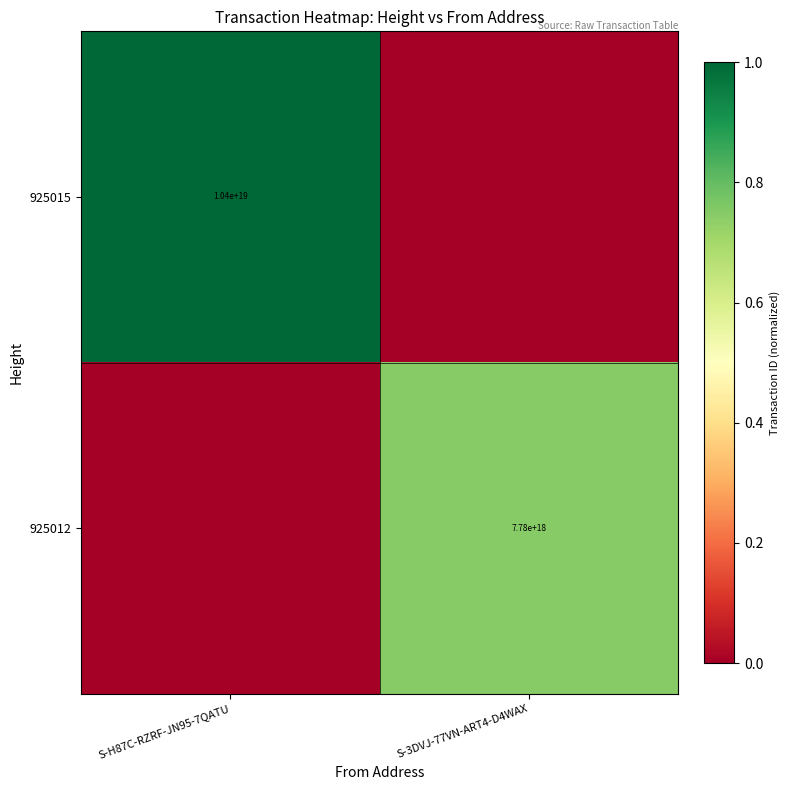

The value of 925015 at S-H87C-RZRF-JN95-7QATU is 3520967381077673472. True or false?

False